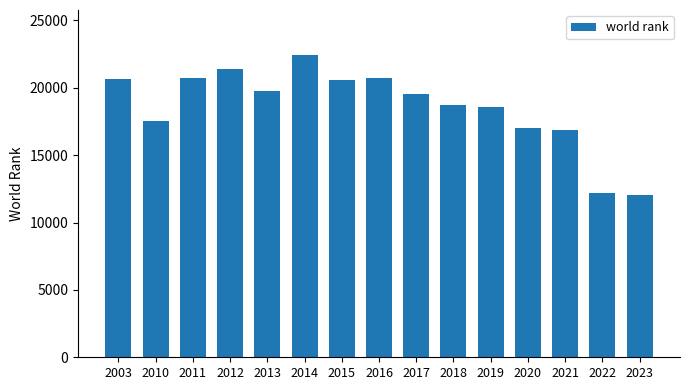

Which has a higher value, 2003 or 2010?

2003